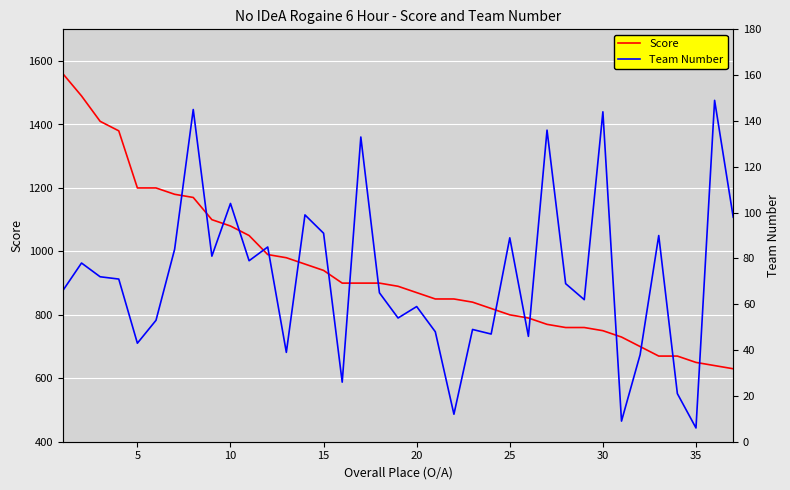

What is the lowest value of the Score series?

630